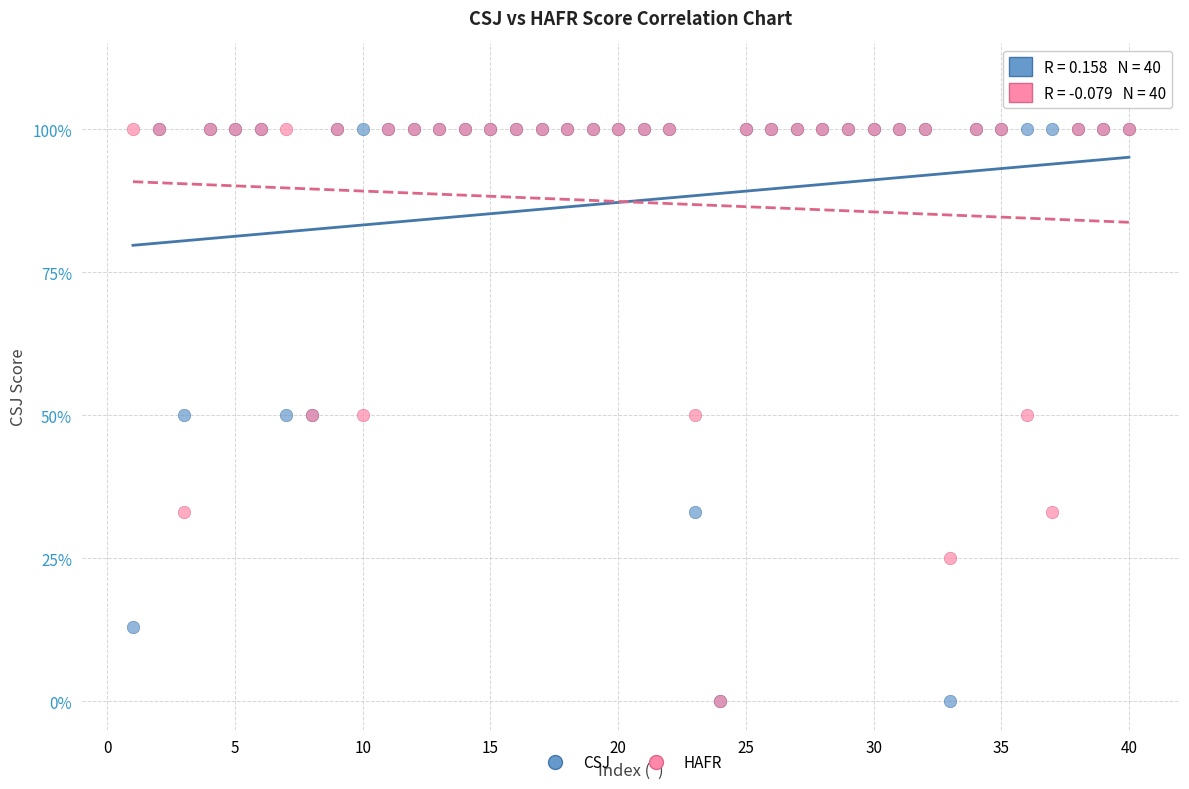

What are all the series names shown in the legend?

CSJ, HAFR